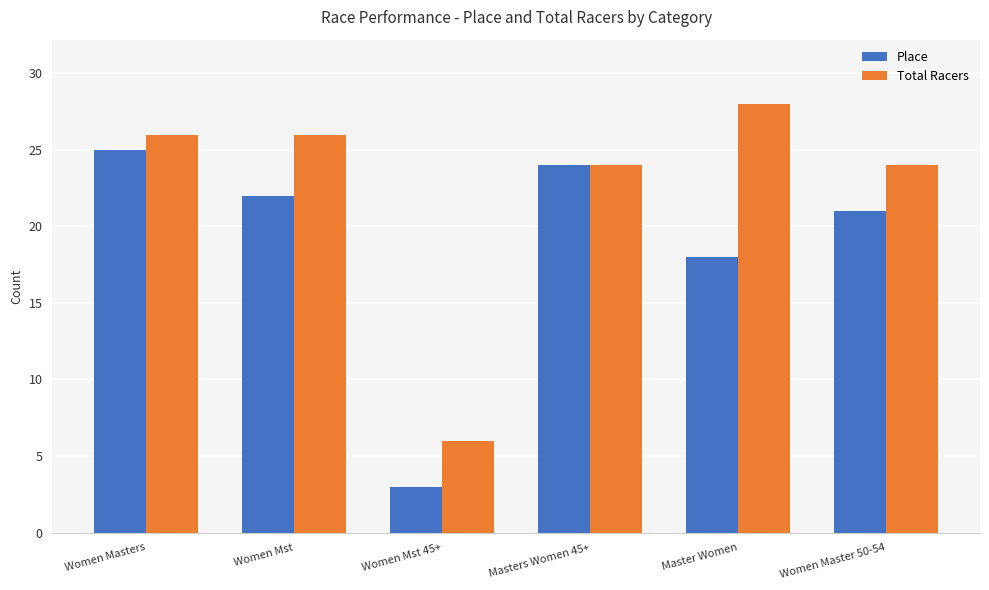

Between Masters Women 45+ and Master Women, which series saw the biggest shift?

Place